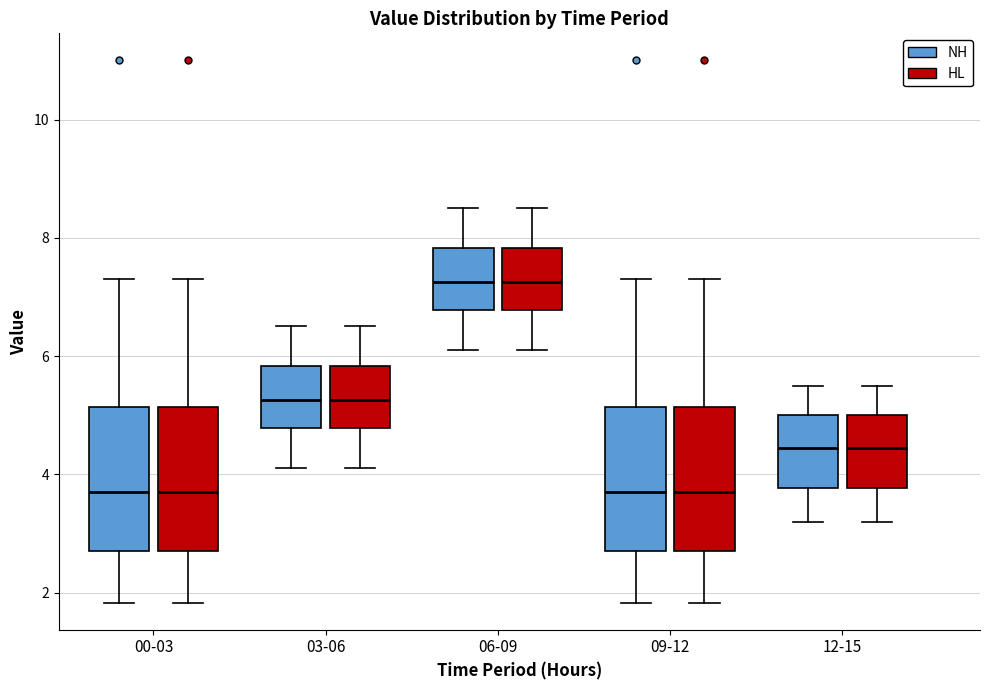

Reading left to right, transcribe this box plot: for each box, give where its median line is, the range the box spans, and where its two whiskers end, as read against the y-axis. The values are not printed on the chart, so give them approximately, as read against the axis.

00-03 (NH): median 3.8, box 2.8 to 5.2, whiskers 1.8 to 7.4
00-03 (HL): median 3.8, box 2.8 to 5.2, whiskers 1.8 to 7.4
03-06 (NH): median 5.2, box 4.8 to 5.8, whiskers 4.2 to 6.6
03-06 (HL): median 5.2, box 4.8 to 5.8, whiskers 4.2 to 6.6
06-09 (NH): median 7.2, box 6.8 to 7.8, whiskers 6.2 to 8.6
06-09 (HL): median 7.2, box 6.8 to 7.8, whiskers 6.2 to 8.6
09-12 (NH): median 3.8, box 2.8 to 5.2, whiskers 1.8 to 7.4
09-12 (HL): median 3.8, box 2.8 to 5.2, whiskers 1.8 to 7.4
12-15 (NH): median 4.4, box 3.8 to 5.0, whiskers 3.2 to 5.6
12-15 (HL): median 4.4, box 3.8 to 5.0, whiskers 3.2 to 5.6